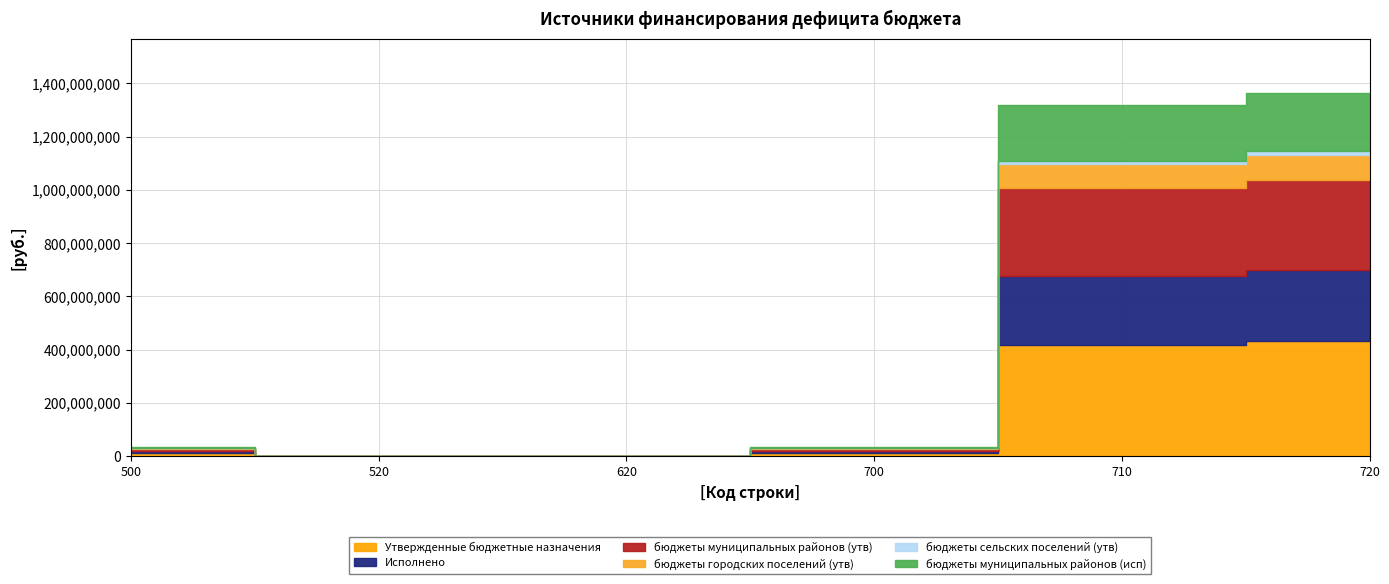

Does the chart have visible grid lines?

Yes